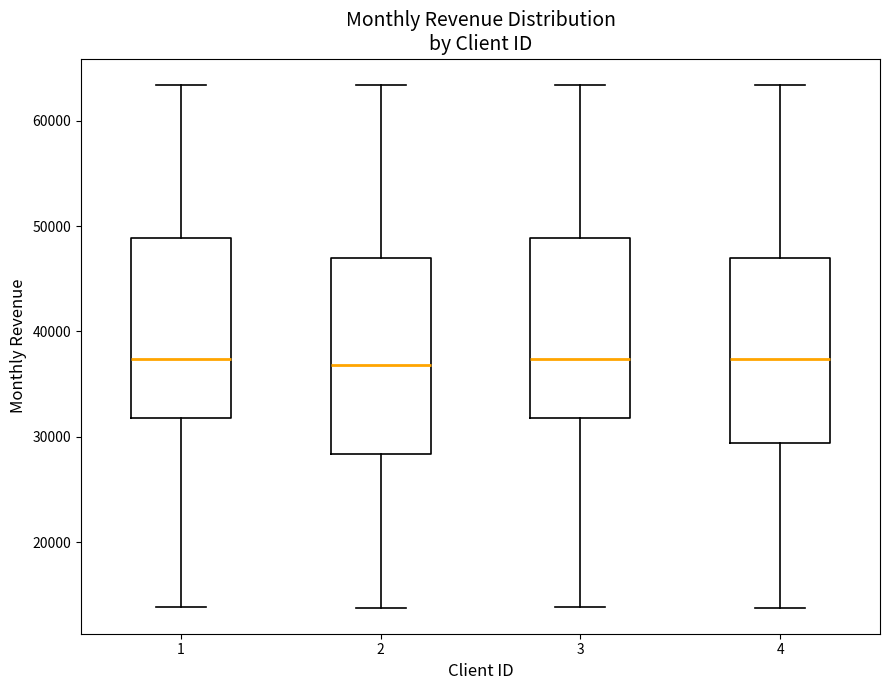

Reading left to right, transcribe this box plot: for each box, give where its median line is, the range the box spans, and where its two whiskers end, as read against the y-axis. The values are not printed on the chart, so give them approximately, as read against the axis.

1: median 37000, box 32000 to 49000, whiskers 14000 to 63000
2: median 37000, box 28000 to 47000, whiskers 14000 to 63000
3: median 37000, box 32000 to 49000, whiskers 14000 to 63000
4: median 37000, box 29000 to 47000, whiskers 14000 to 63000